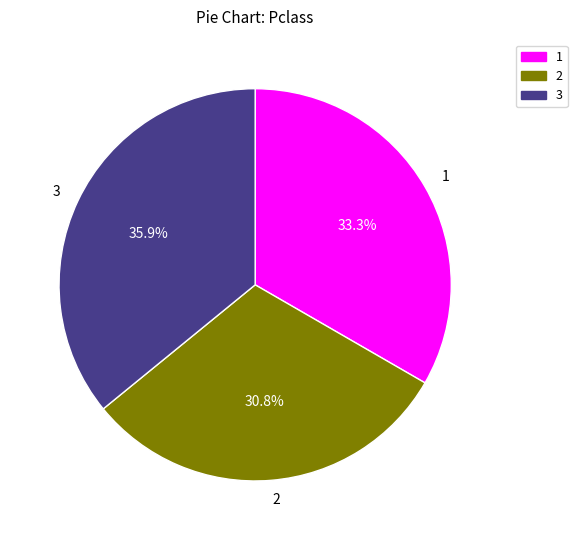

Approximately how many times larger is the value at 1 compared to 3?

0.9